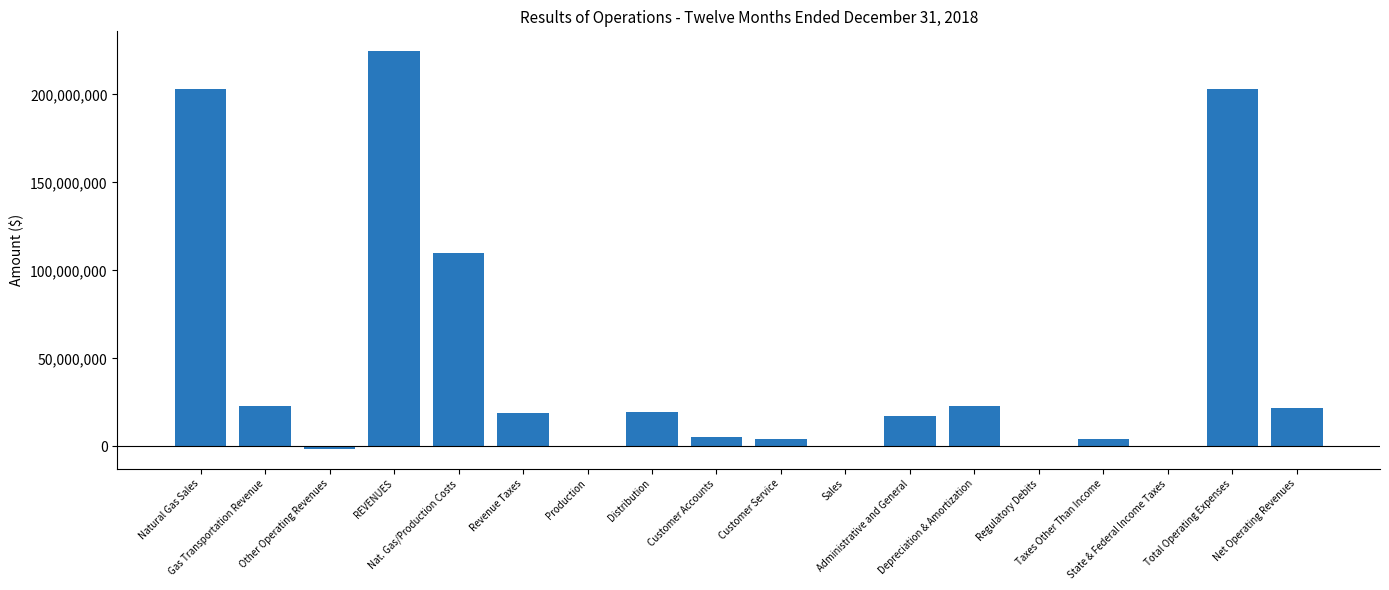

Count the number of data series in this chart.

1